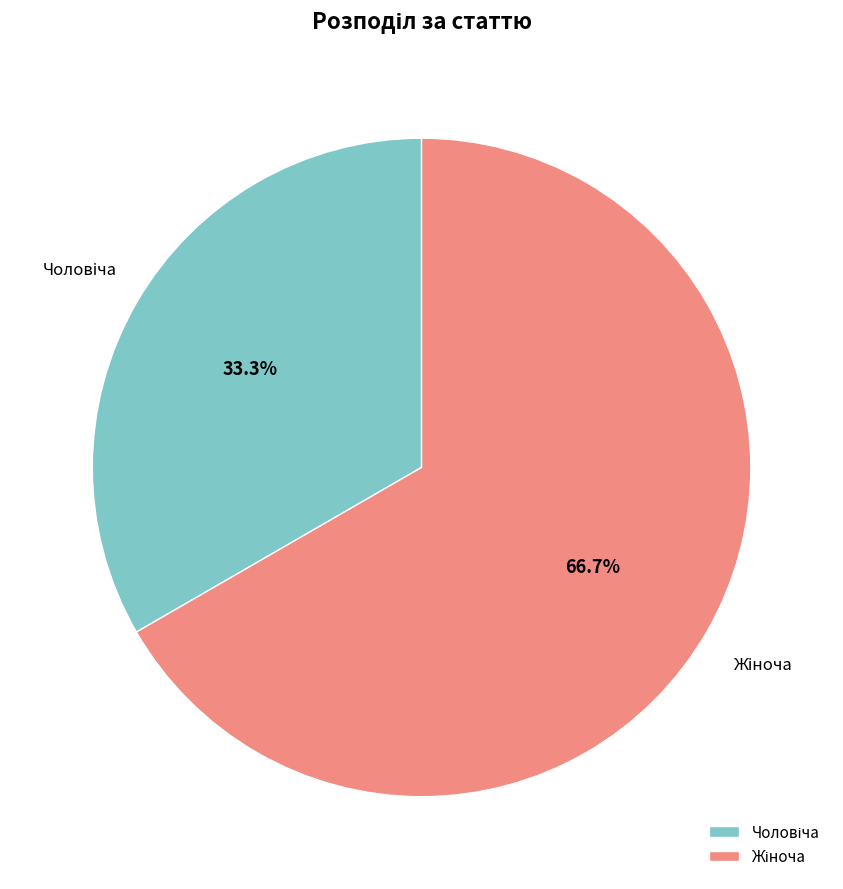

Is there a majority slice in this chart?

Yes